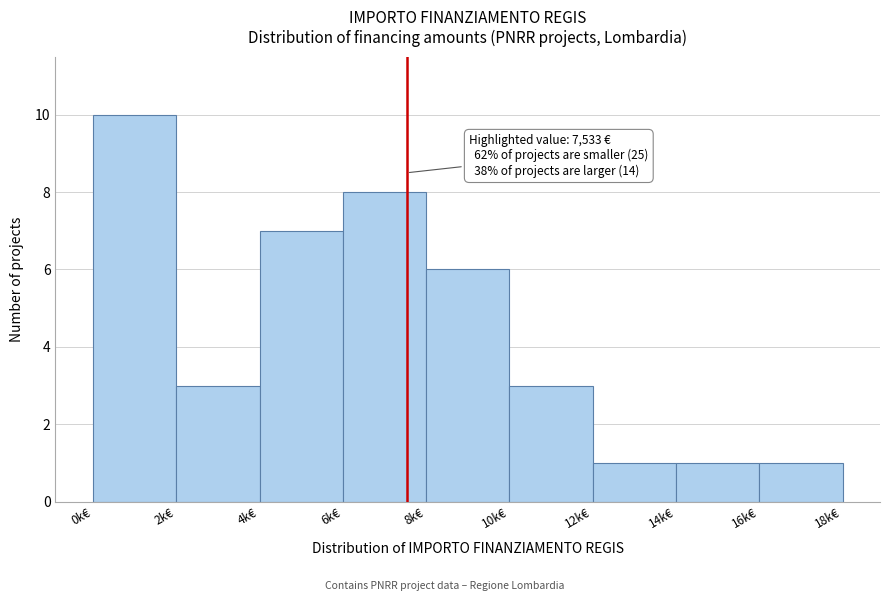

Reading left to right, extract all data points from this chart.

10	3	7	8	6	3	1	1	1